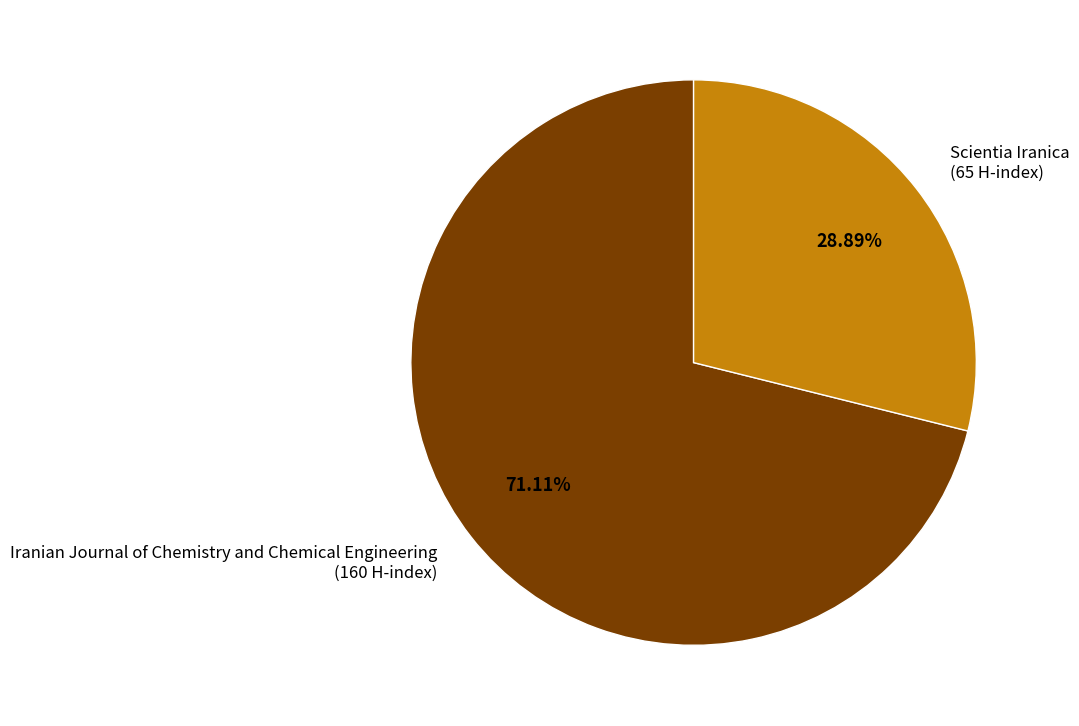

Which has a higher value, Scientia Iranica or Iranian Journal of Chemistry and Chemical Engineering?

Iranian Journal of Chemistry and Chemical Engineering